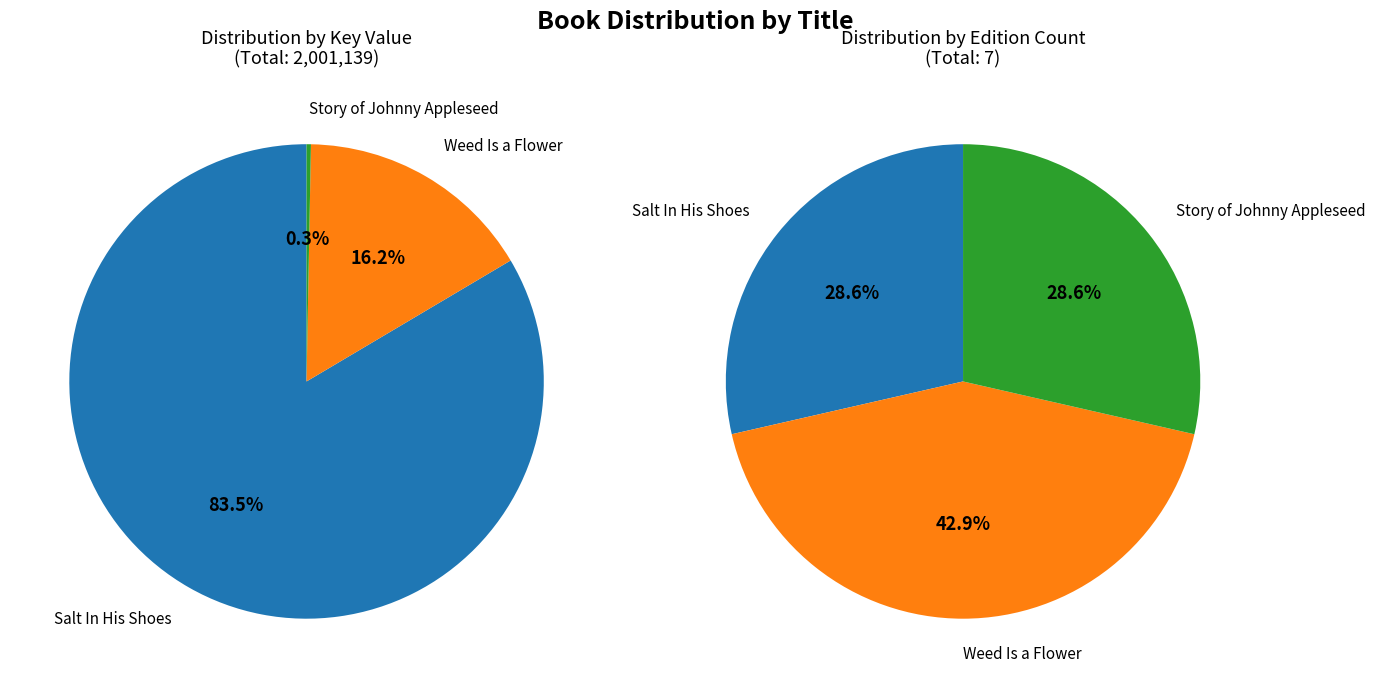

What percentage is NOT represented by Salt In His Shoes?

16.5%